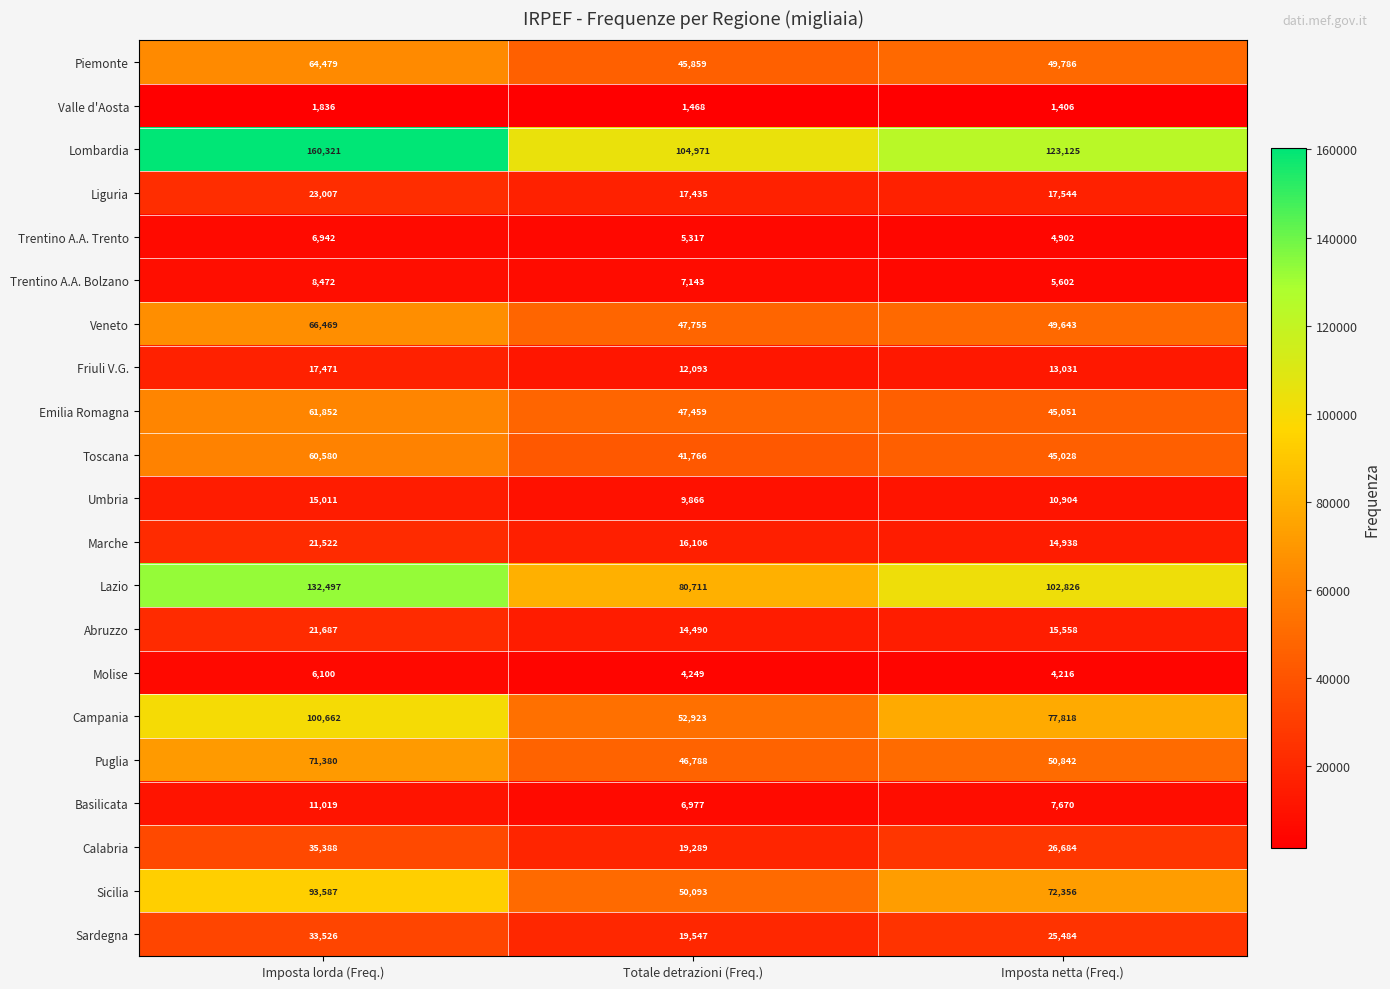

The value of Veneto at Imposta lorda (Freq.) is 66469. True or false?

True